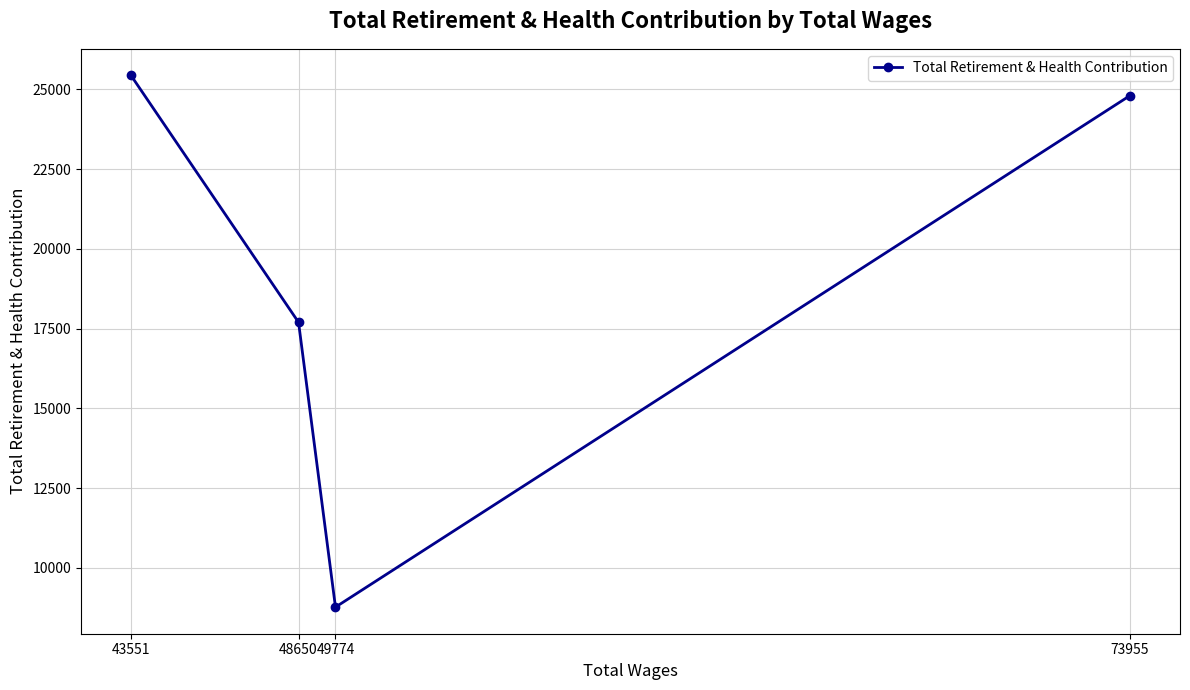

True or false: the data has more than 2 interior local peaks.

False